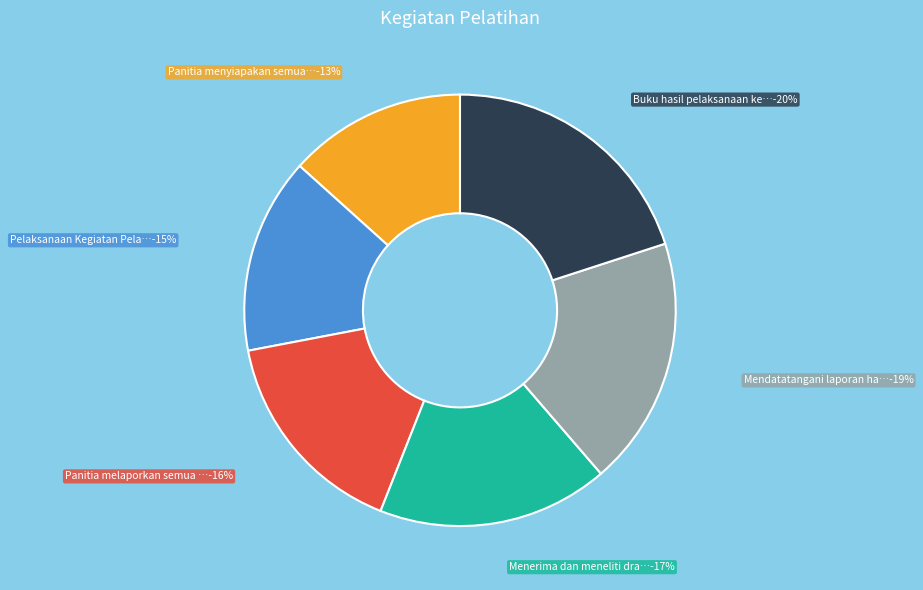

True or false: Panitia melaporkan semua hasil kegiatan accounts for 16% of the total.

True